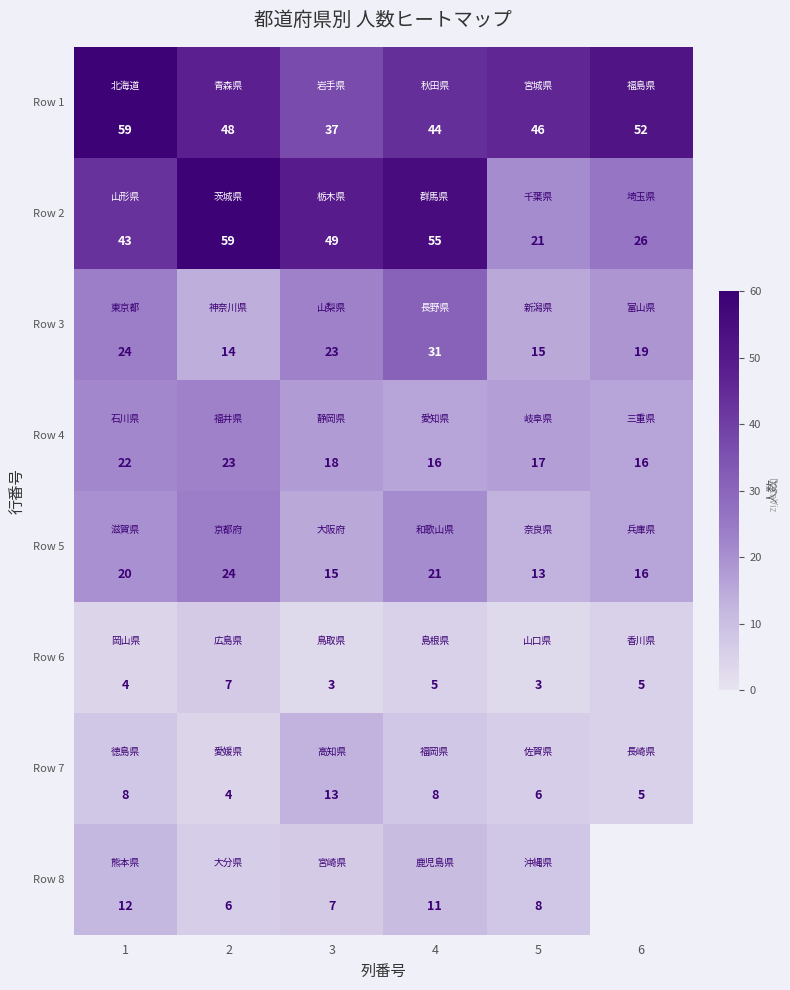

Count the Row 2 values in the range 26 to 55.

4